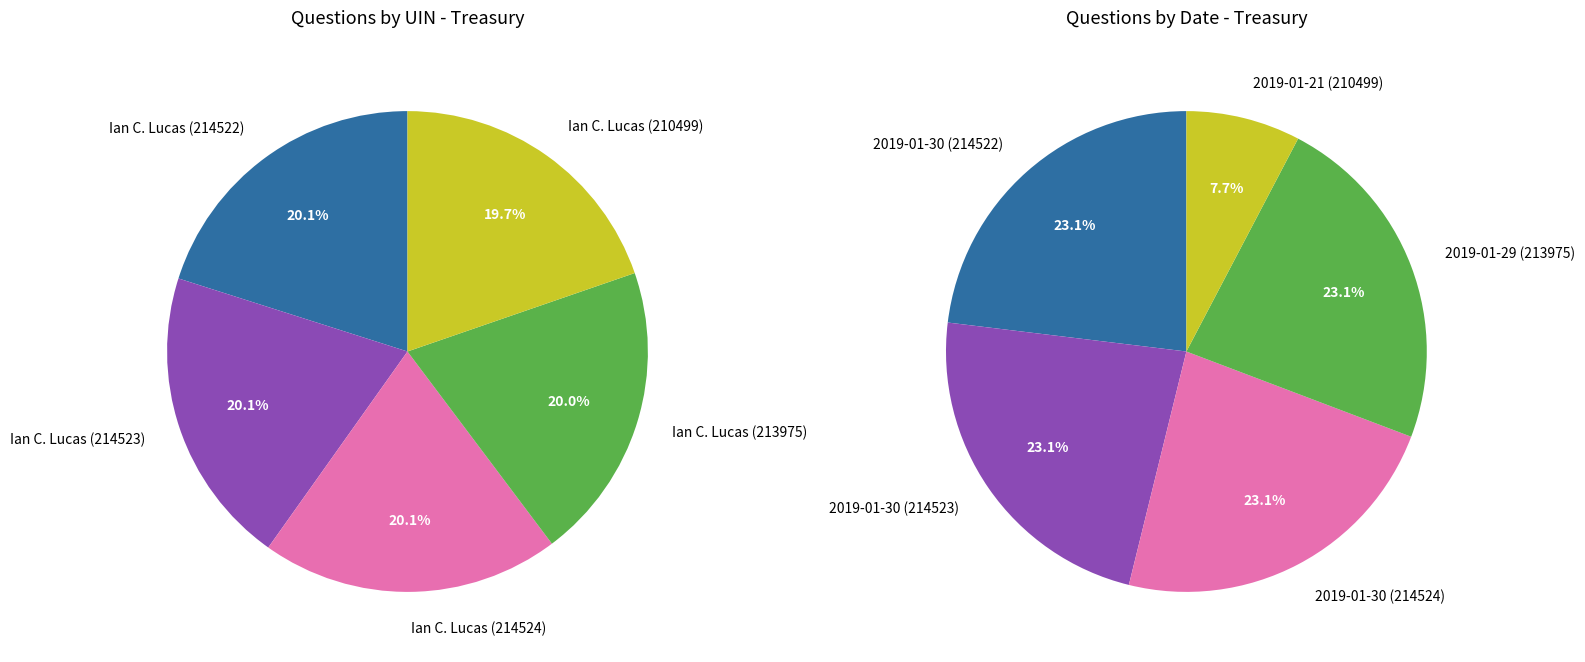

Count the number of slices in the pie.

5